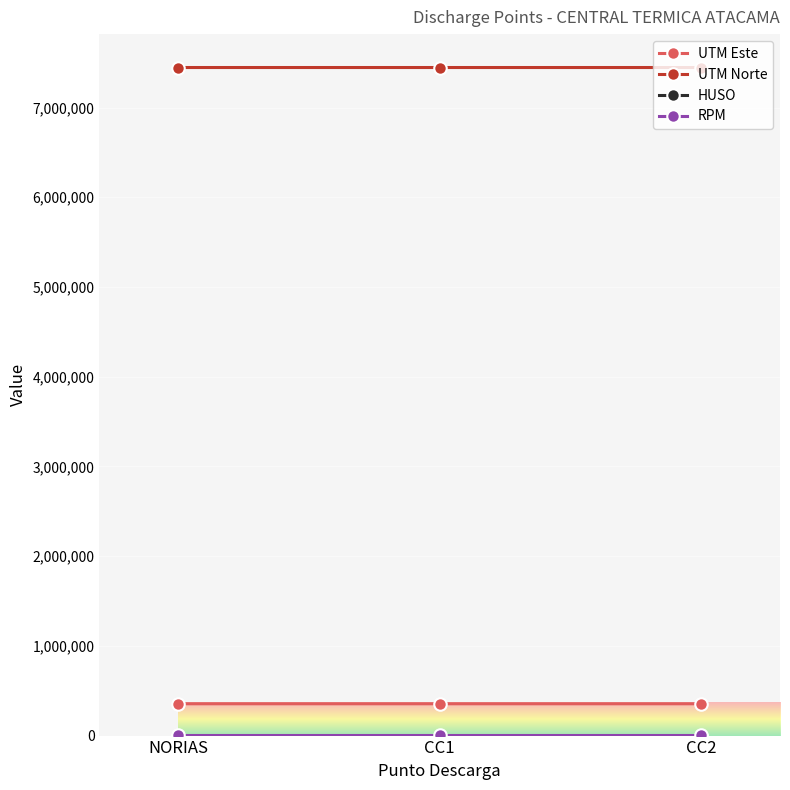

Which series has the largest total across all categories?

UTM Norte